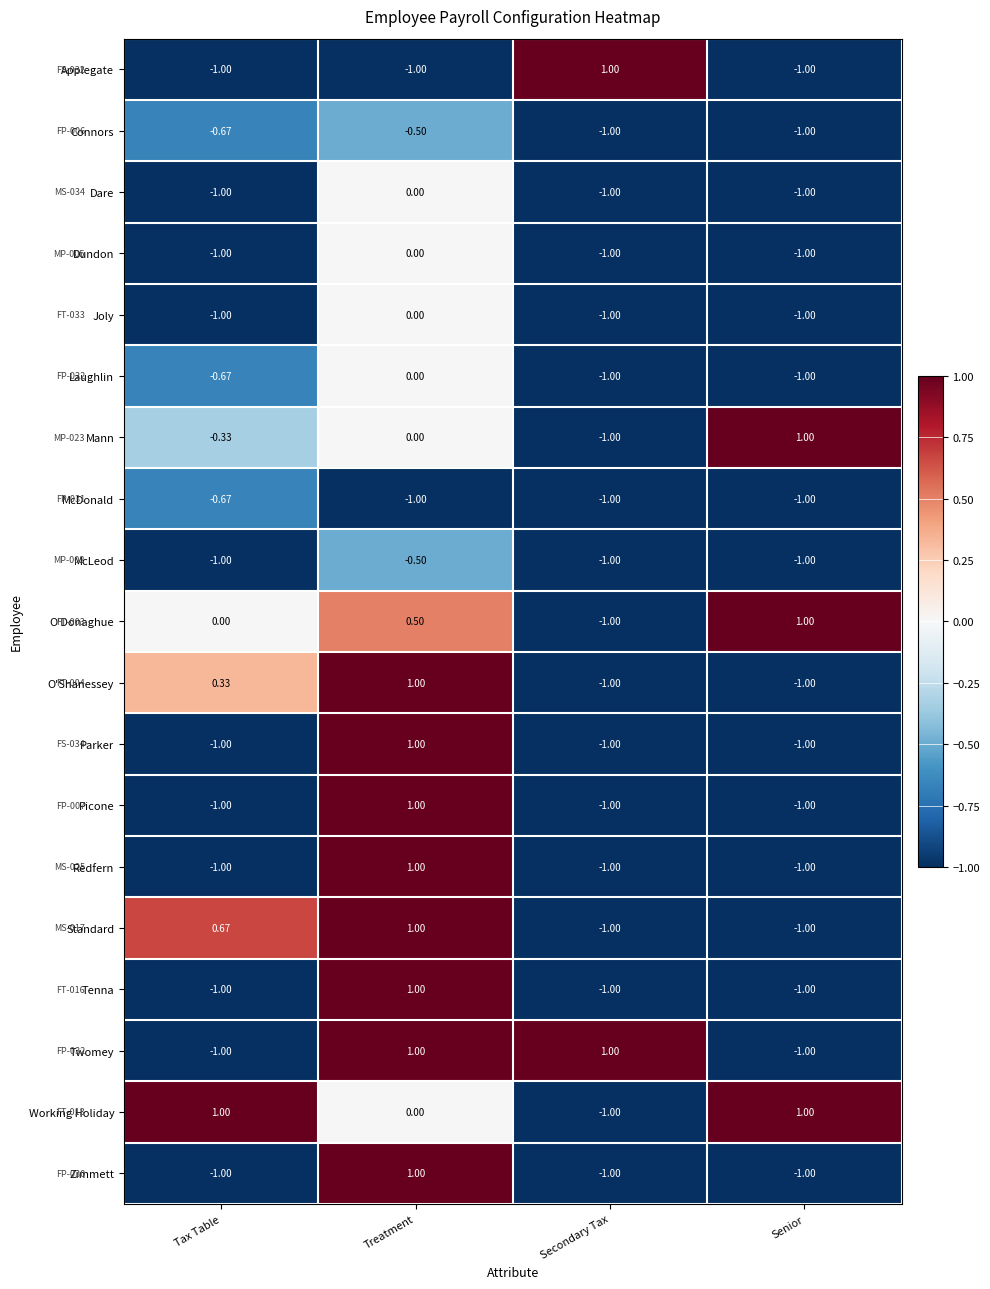

At which label does O'Donaghue reach its peak?

Senior